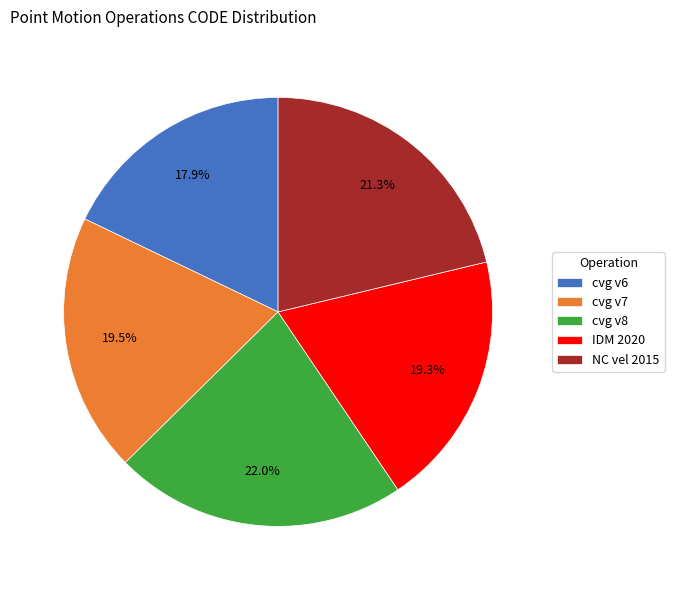

Approximately how many times larger is the value at cvg v6 compared to cvg v7?

0.9